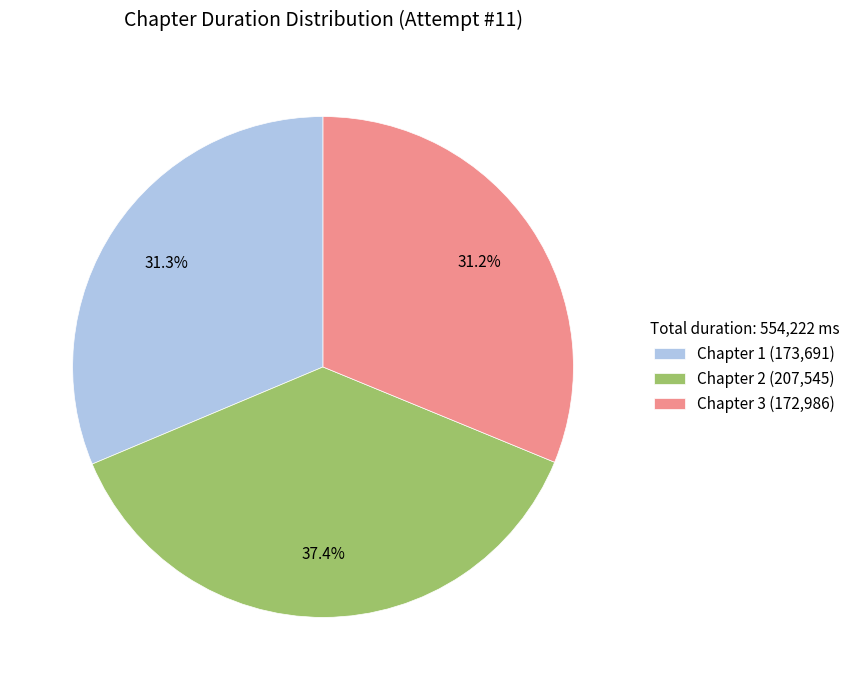

Does Chapter 3 represent more than half of the total?

No